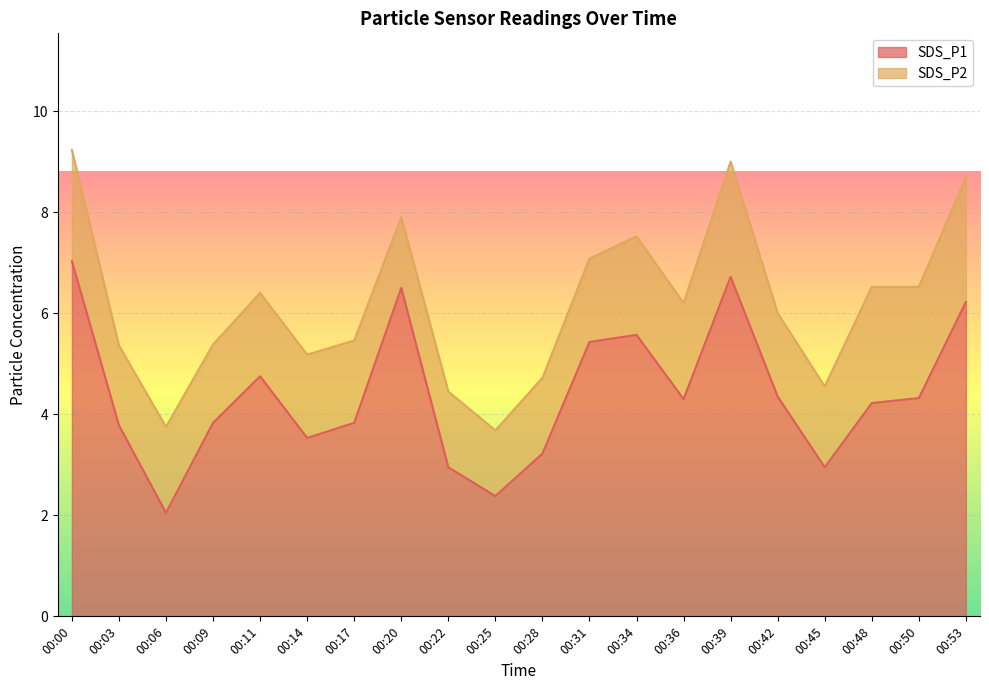

Rank the categories by value from highest to lowest.

00:00, 00:39, 00:20, 00:53, 00:34, 00:31, 00:11, 00:42, 00:50, 00:36, 00:48, 00:09, 00:17, 00:03, 00:14, 00:28, 00:22, 00:45, 00:25, 00:06